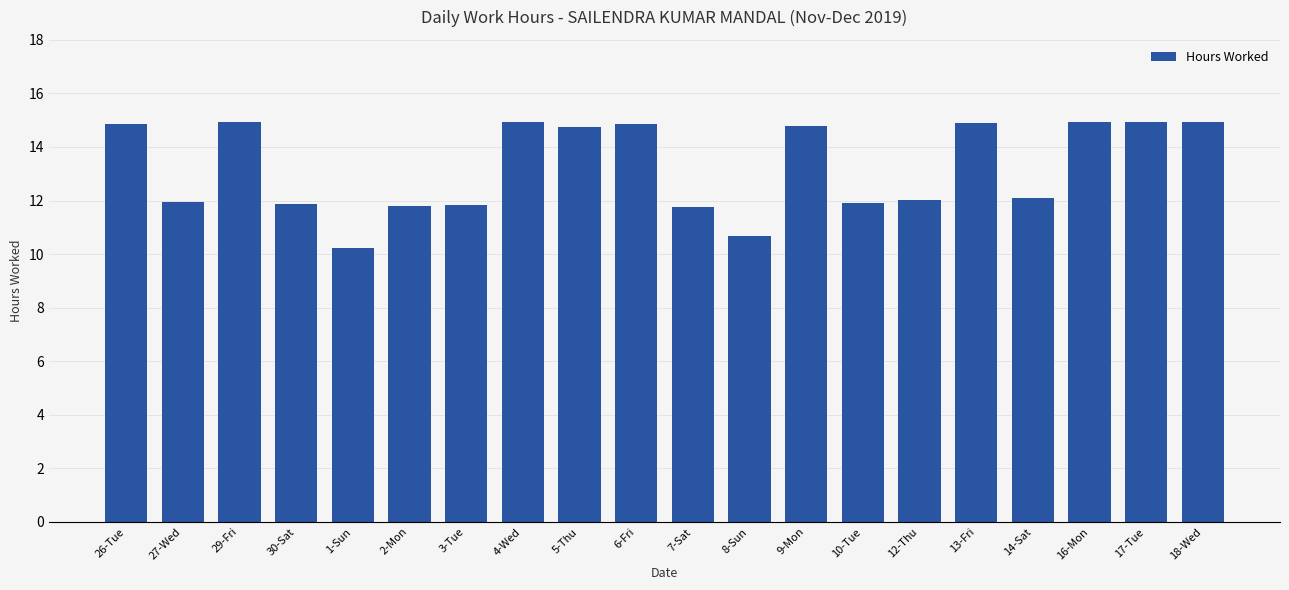

At which category does the chart reach its minimum across all series?

1-Sun